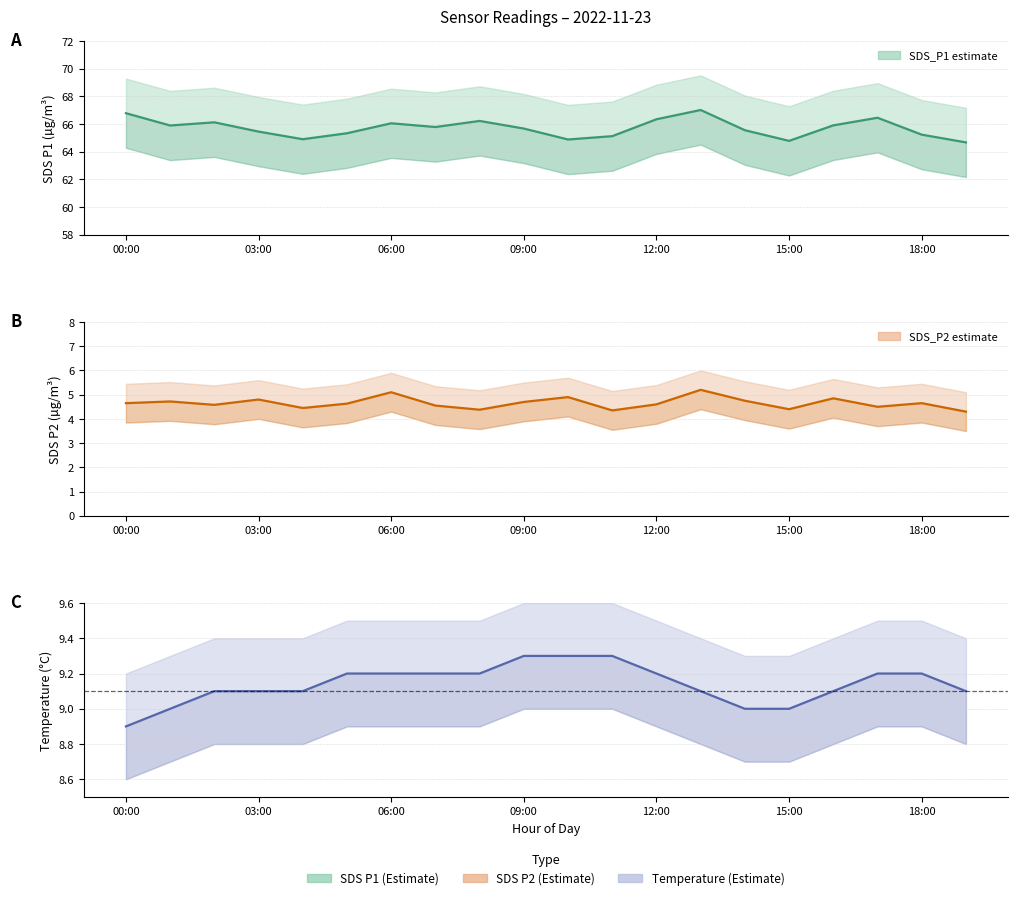

Count the Temperature values in the range 9 to 10.

19